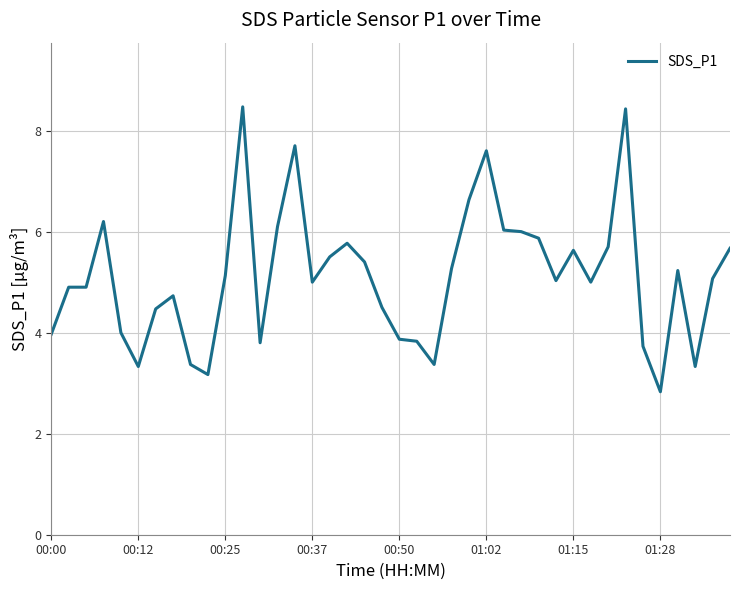

Does the chart display data point markers on the line(s)?

No